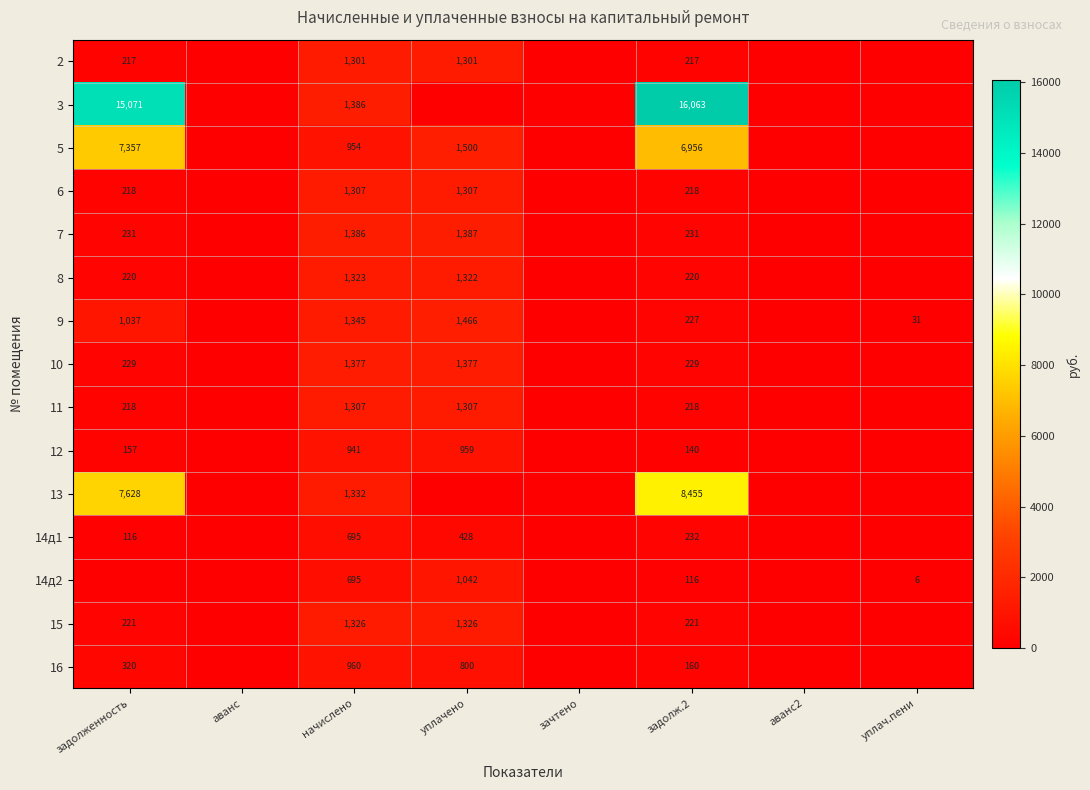

Is it true that 11 equals 378.8 at задолж.2?

False